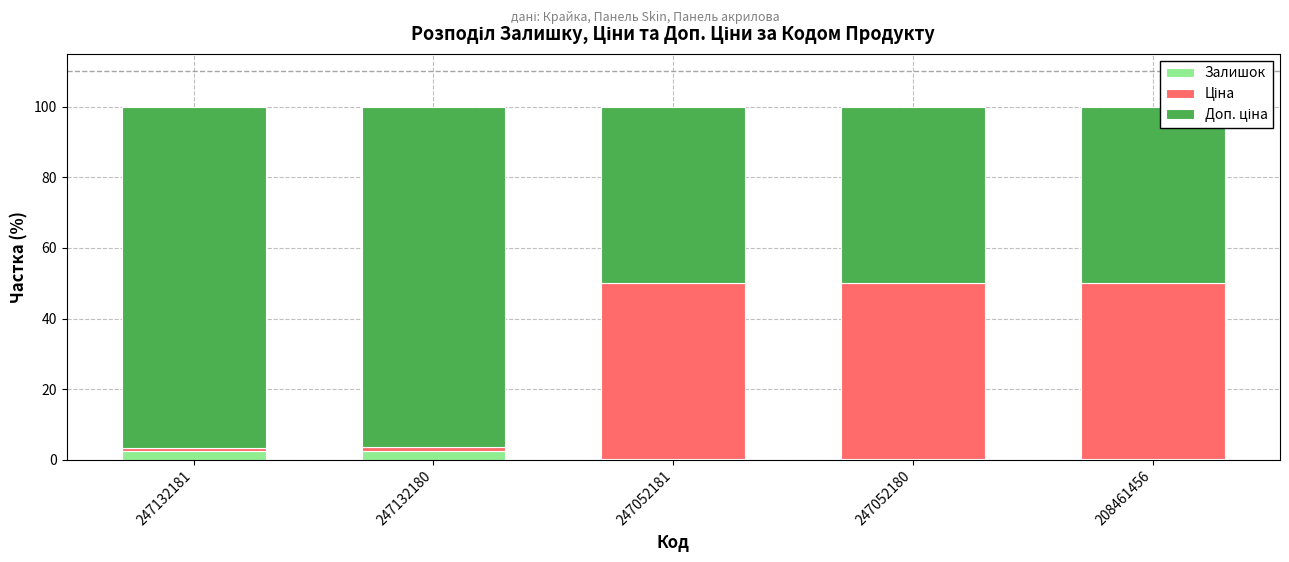

Count the number of data series in this chart.

3